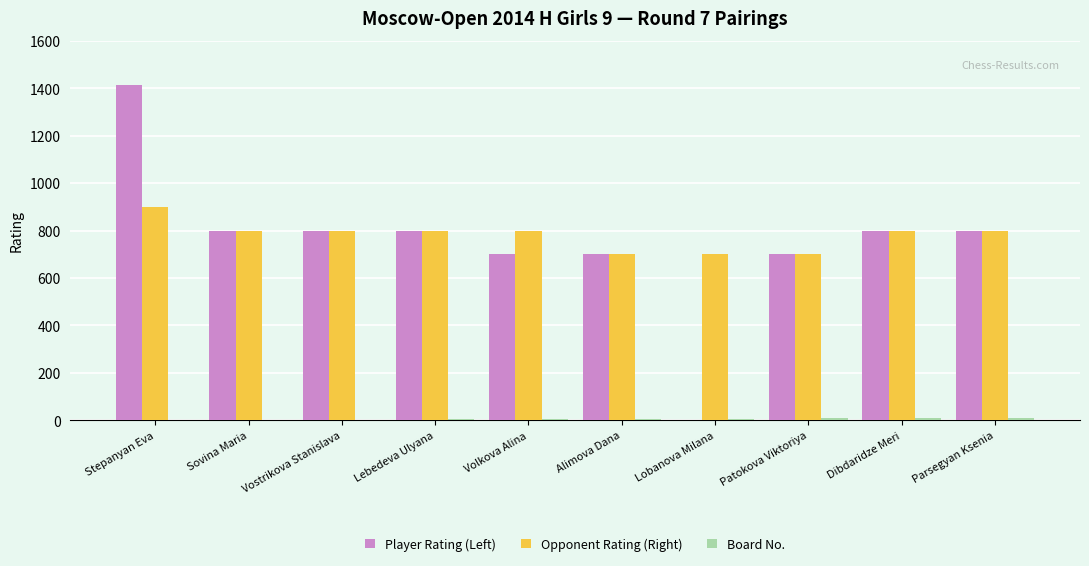

What is the sum of all Player Rating (Left) values?

7512